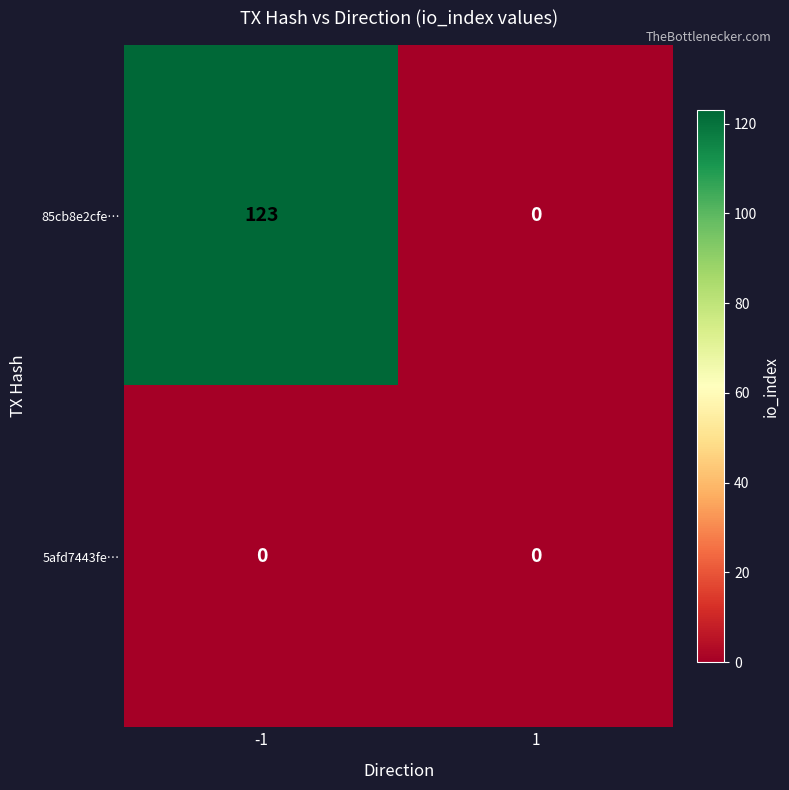

Which series has the largest total across all categories?

85cb8e2cfe…